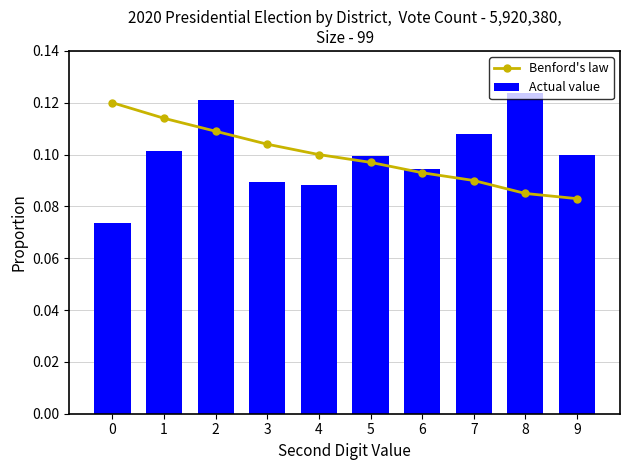

What is the value of the Benford's law bar at the 6th from the left?

0.1